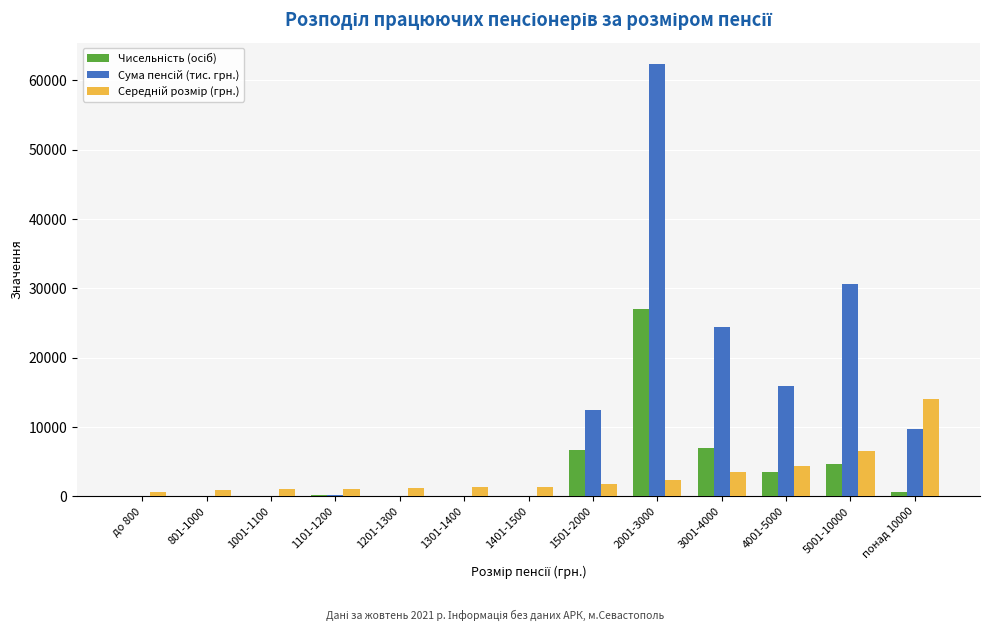

At which category is the sum across all series the highest?

2001-3000